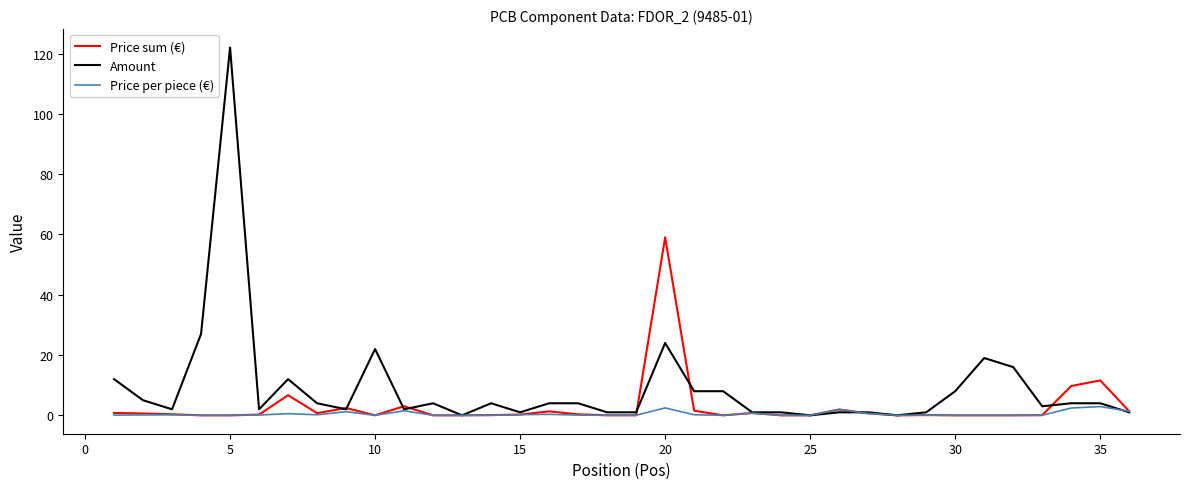

Does the chart have visible grid lines?

No